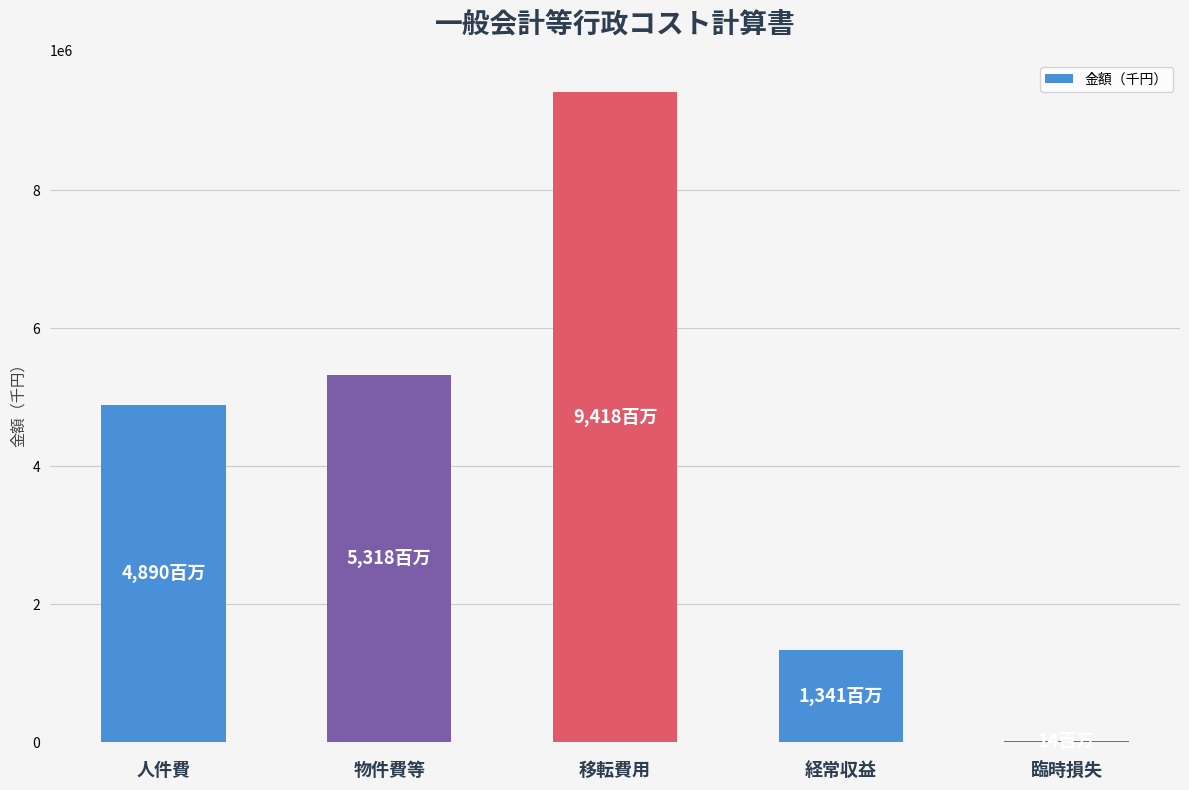

Is it true that the value at 移転費用 is 9417760?

True